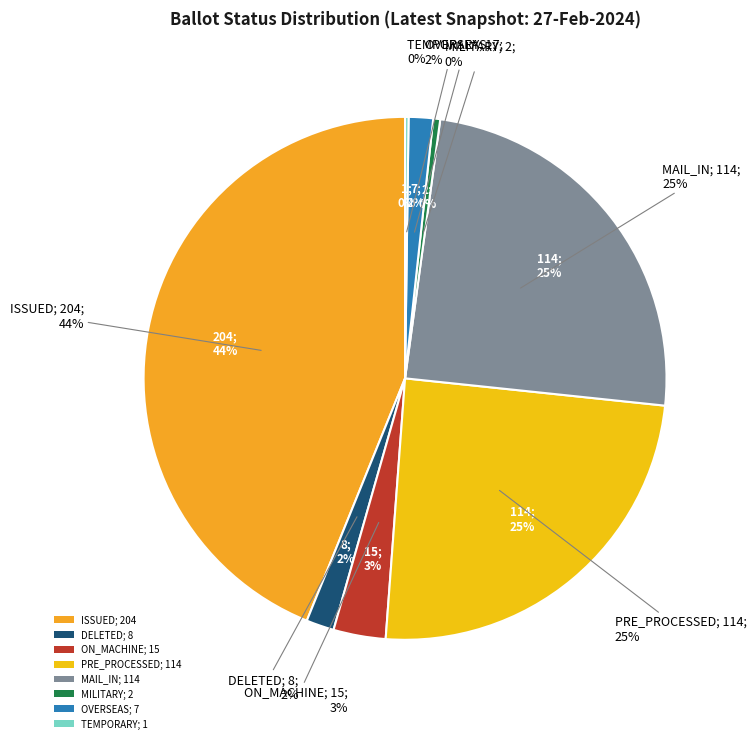

Does MILITARY represent more than half of the total?

No